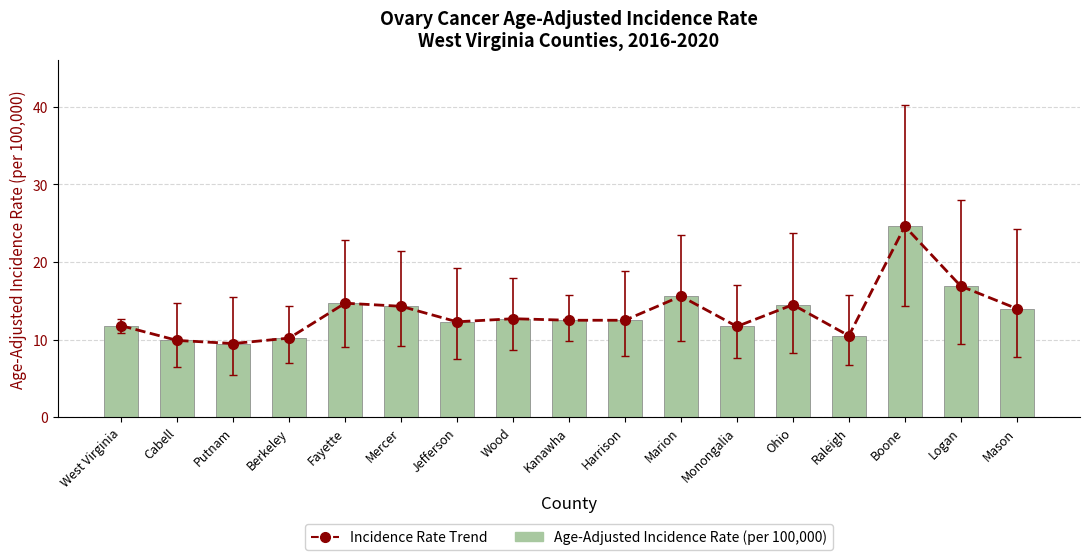

The value of Age-Adjusted Incidence Rate (per 100,000) at Marion is 9.3. True or false?

False